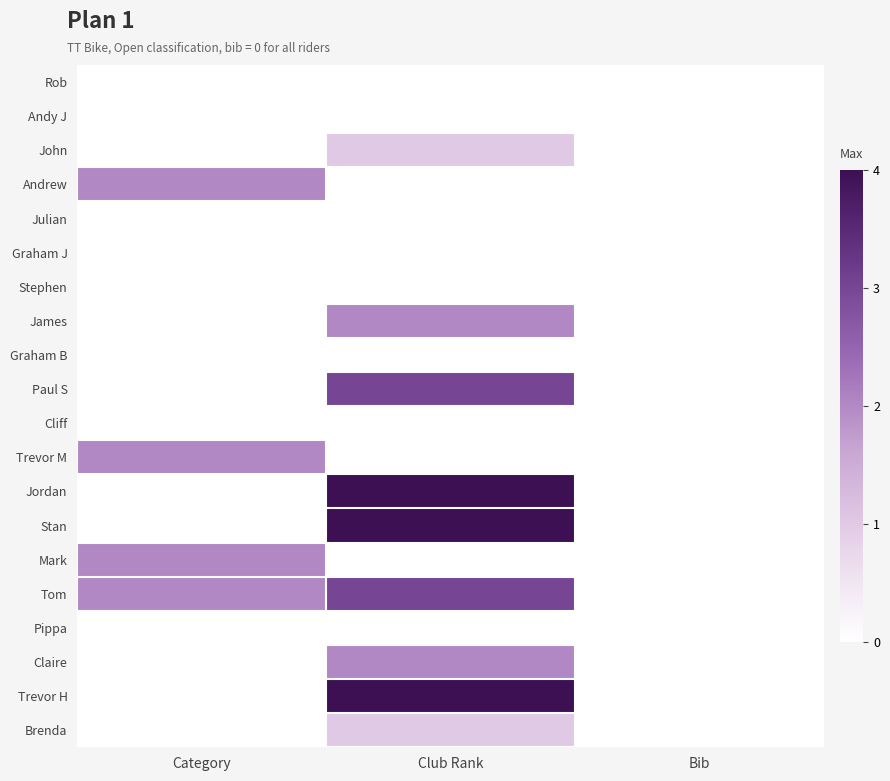

What is the spread (max minus min) of values at Category?

2